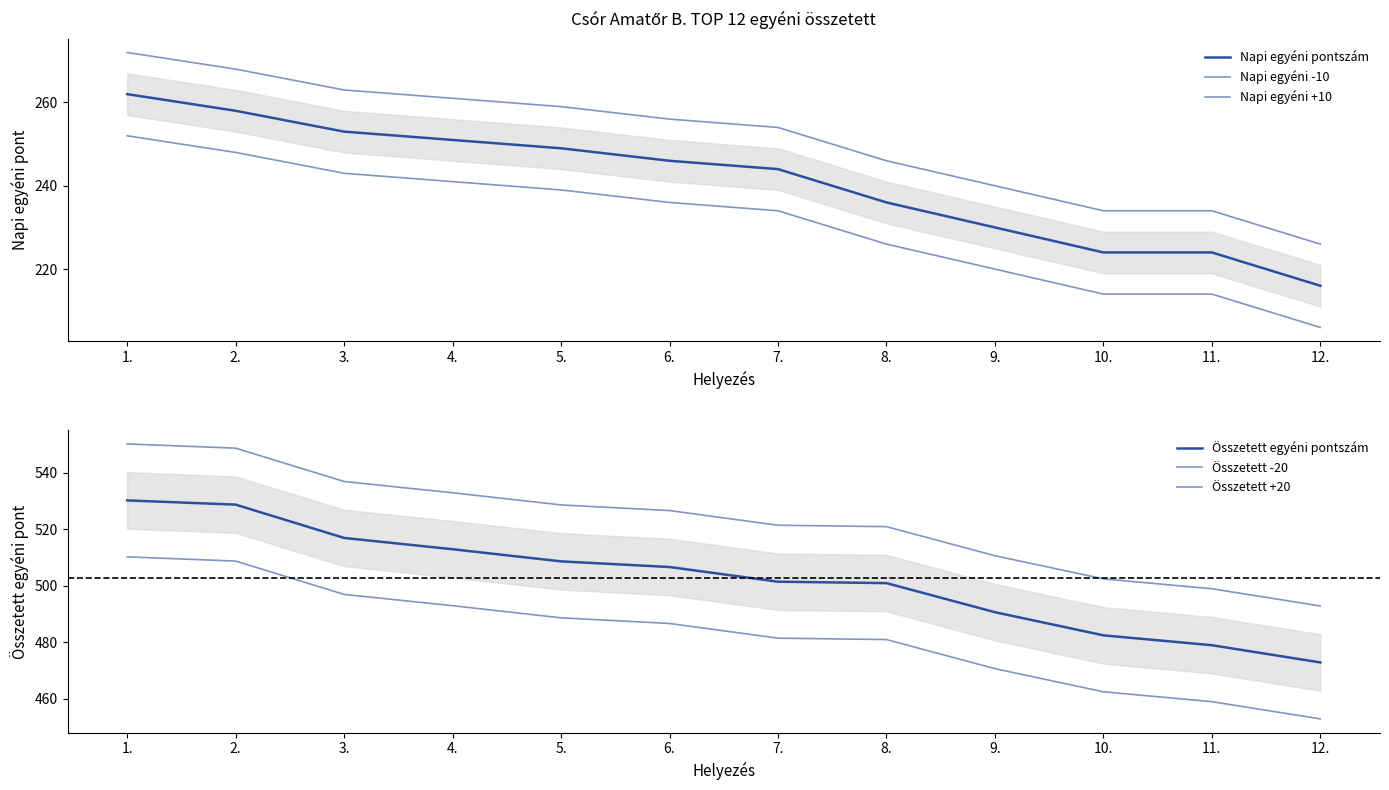

Does the chart have visible grid lines?

No